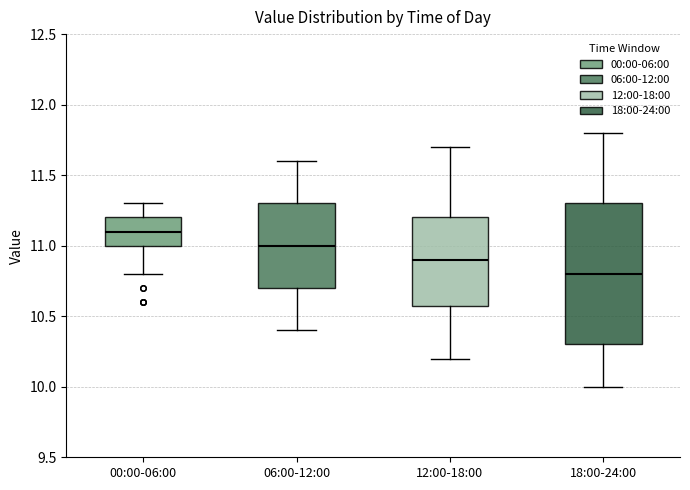

Which box has the lowest median line?

18:00-24:00